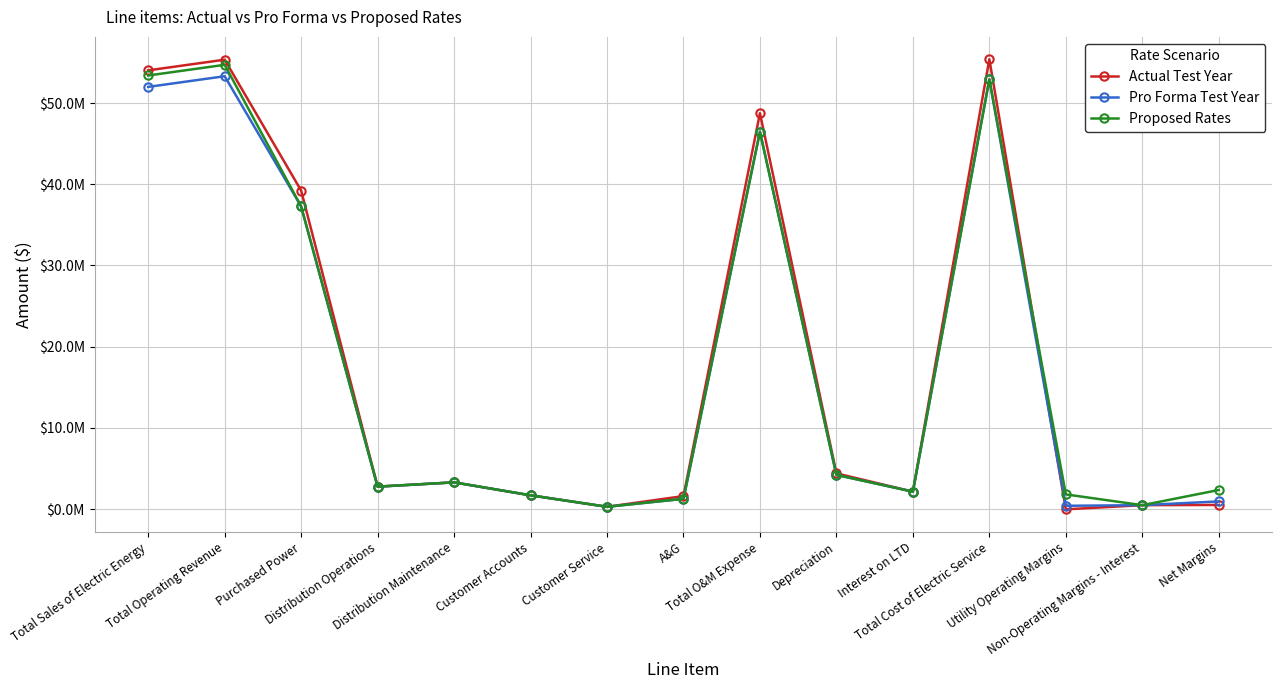

What is the sum of all Proposed Rates values?

264845113.8